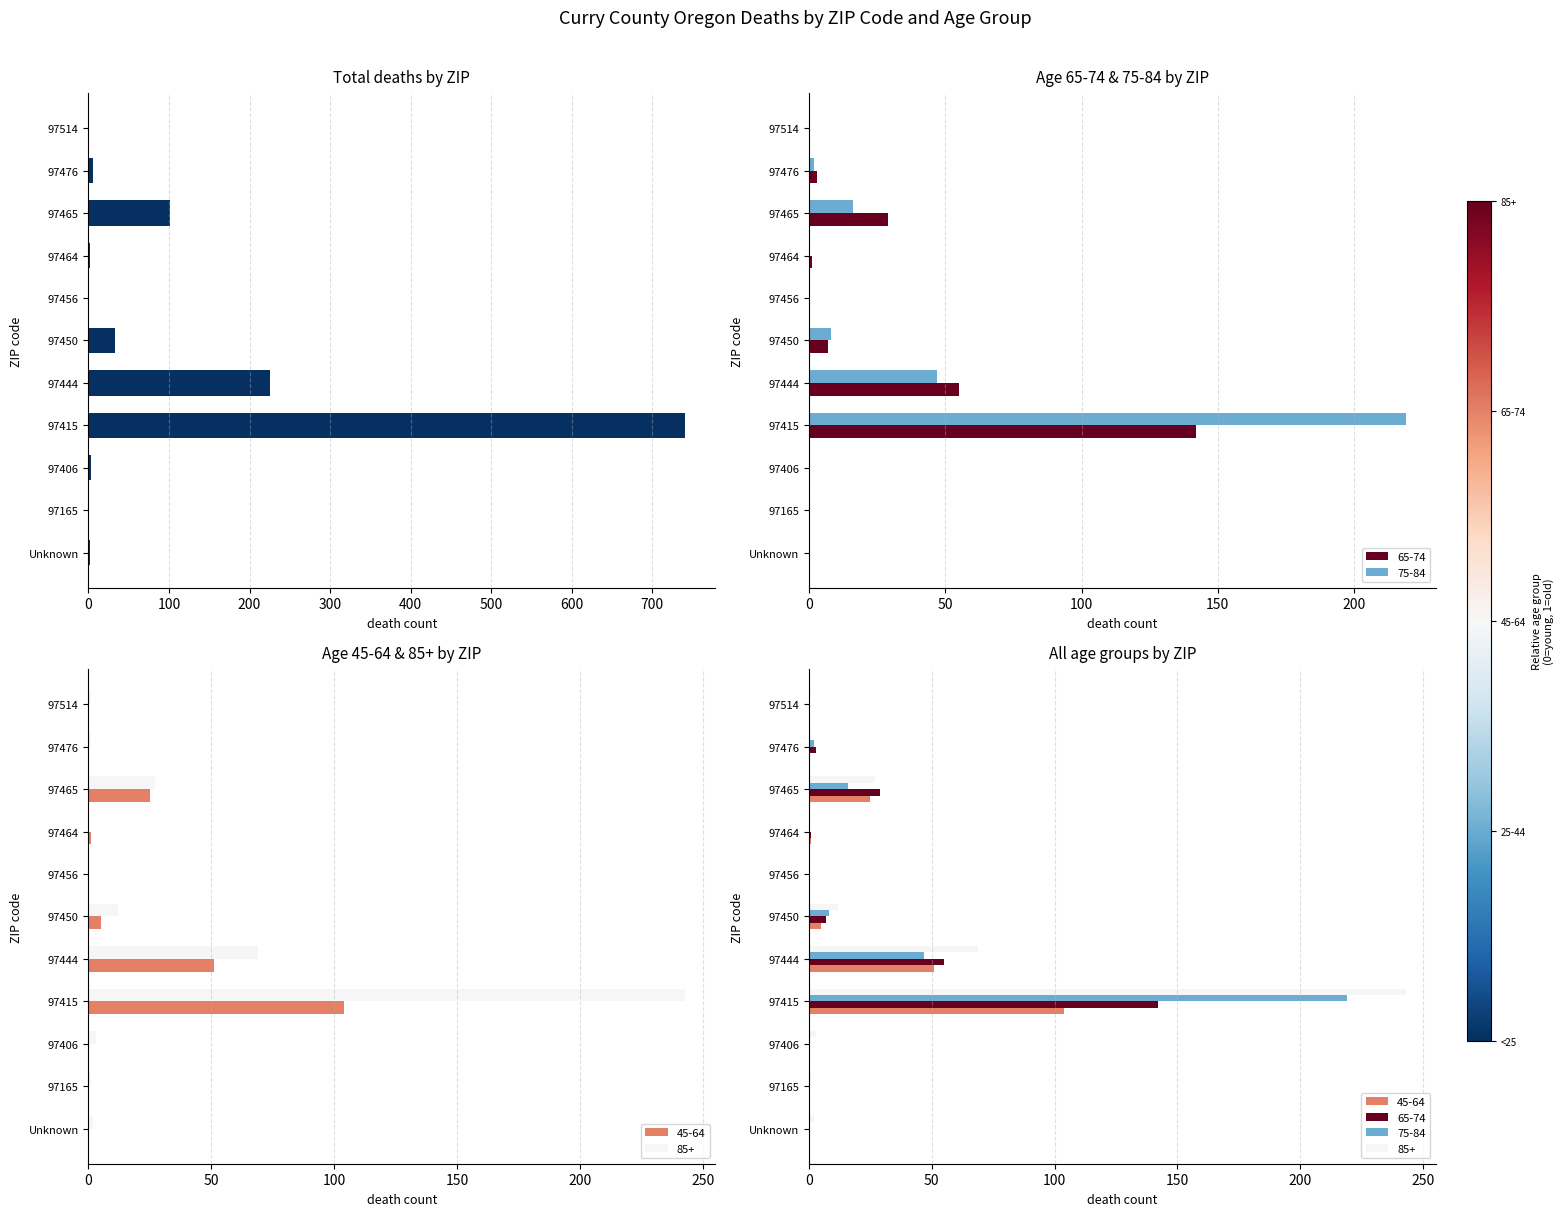

Reading right to left, extract all data points from this chart.

1	6	101	2	1	33	226	741	3	1	2